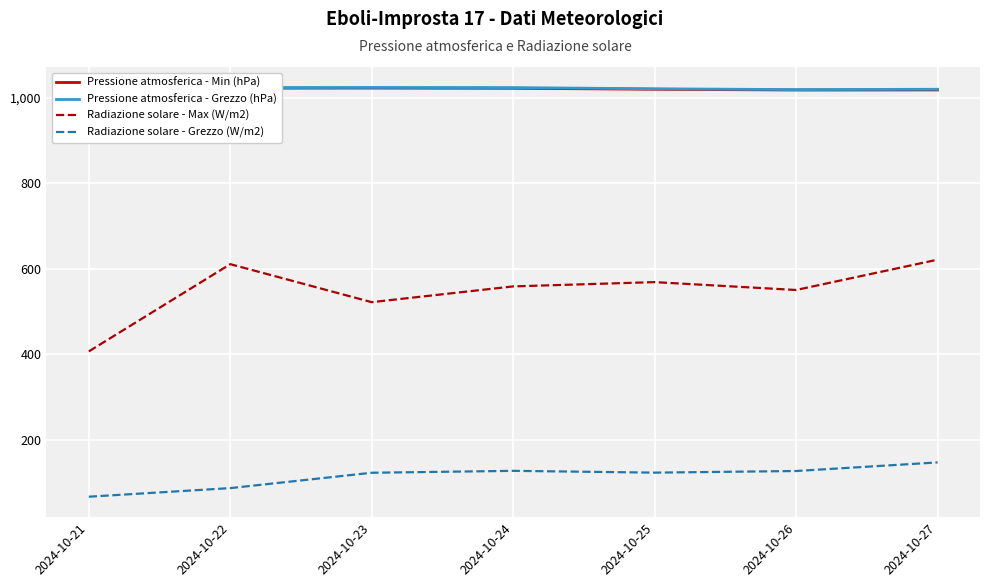

True or false: Pressione atmosferica - Min (hPa) has a value of 1353.2 at 2024-10-24.

False